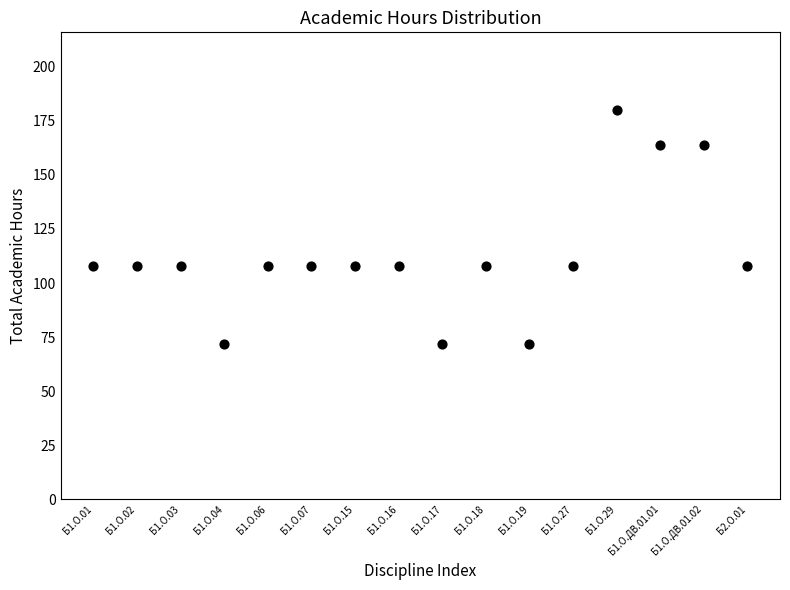

What is the range of Y values (max minus min)?

108